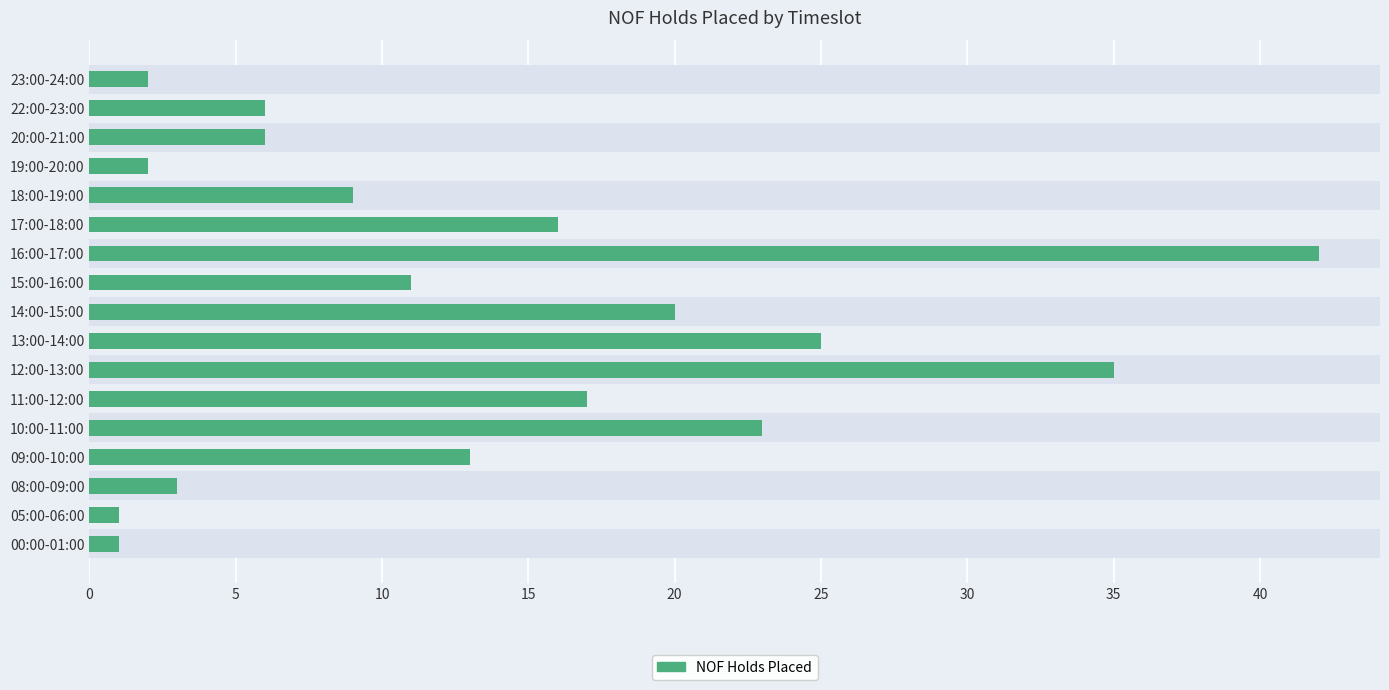

How many bars are there in total?

17